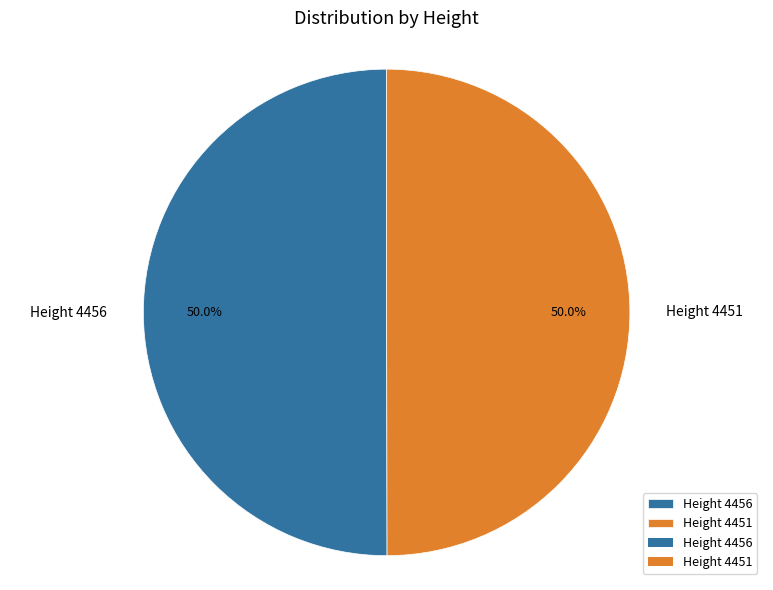

Combined, what portion of the pie is Height 4451 and Height 4456?

100.0%